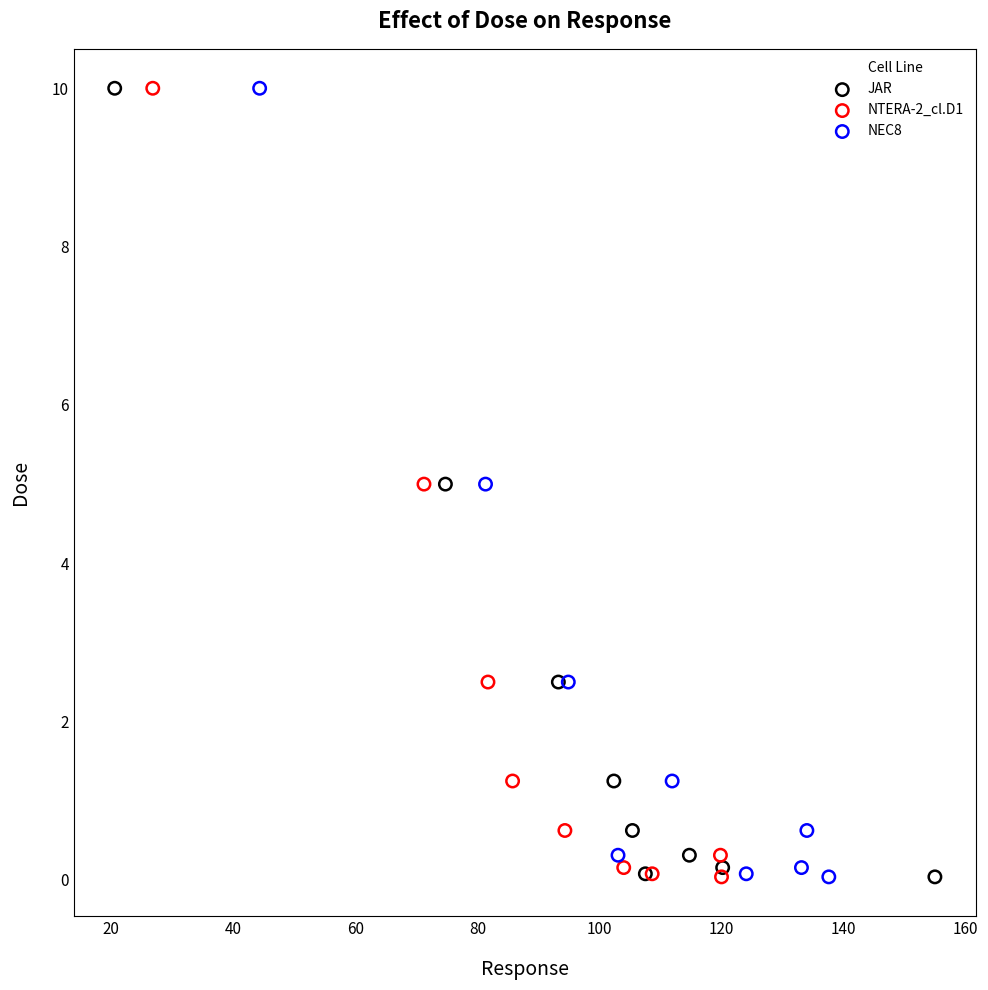

What are all the series names shown in the legend?

JAR, NTERA-2_cl.D1, NEC8